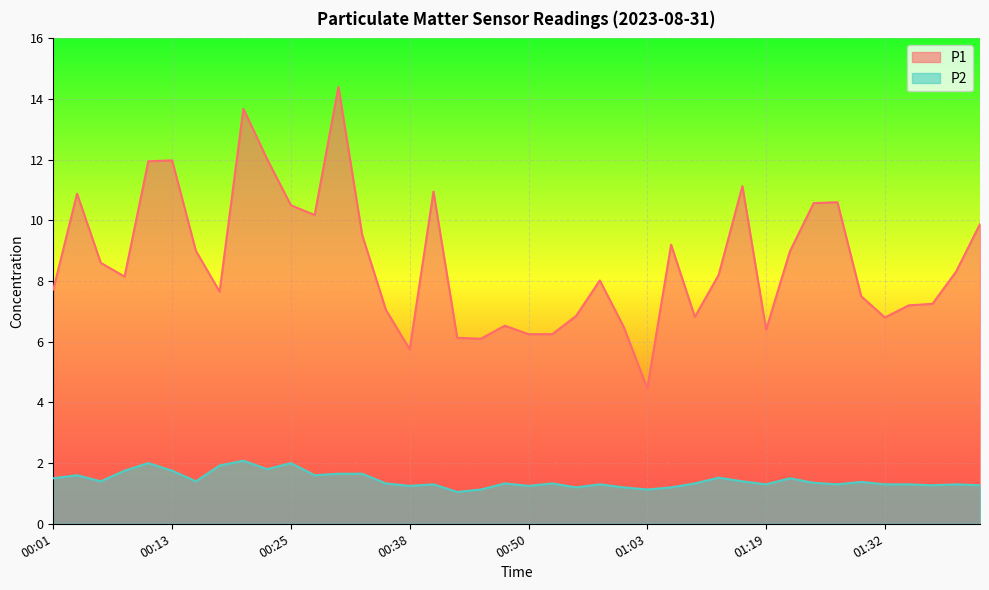

What position from the left is 00:30?

13